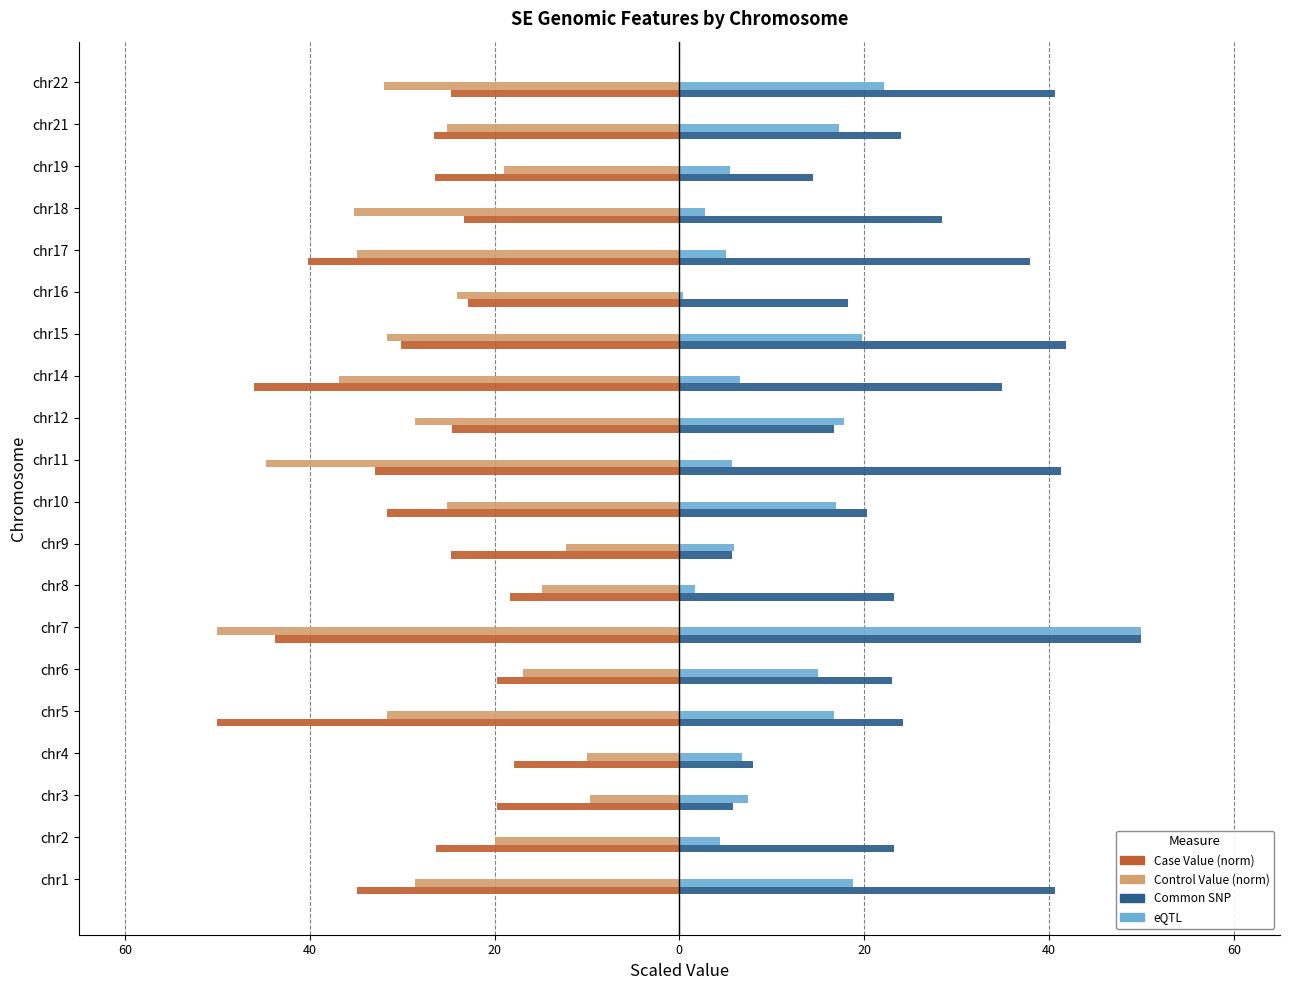

What are all the series names shown in the legend?

Case Value (norm), Control Value (norm), Common SNP, eQTL